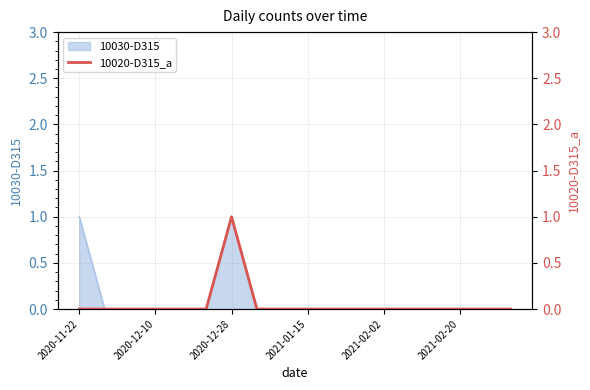

Does the chart have visible grid lines?

Yes